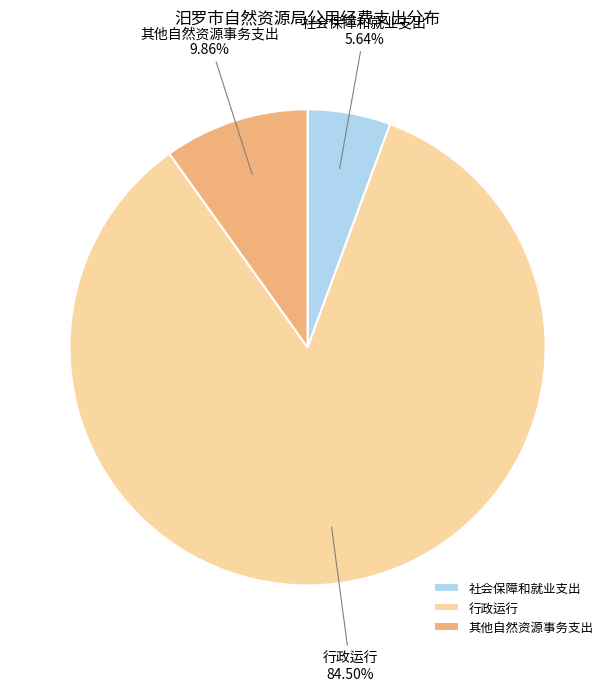

Count the number of slices in the pie.

3